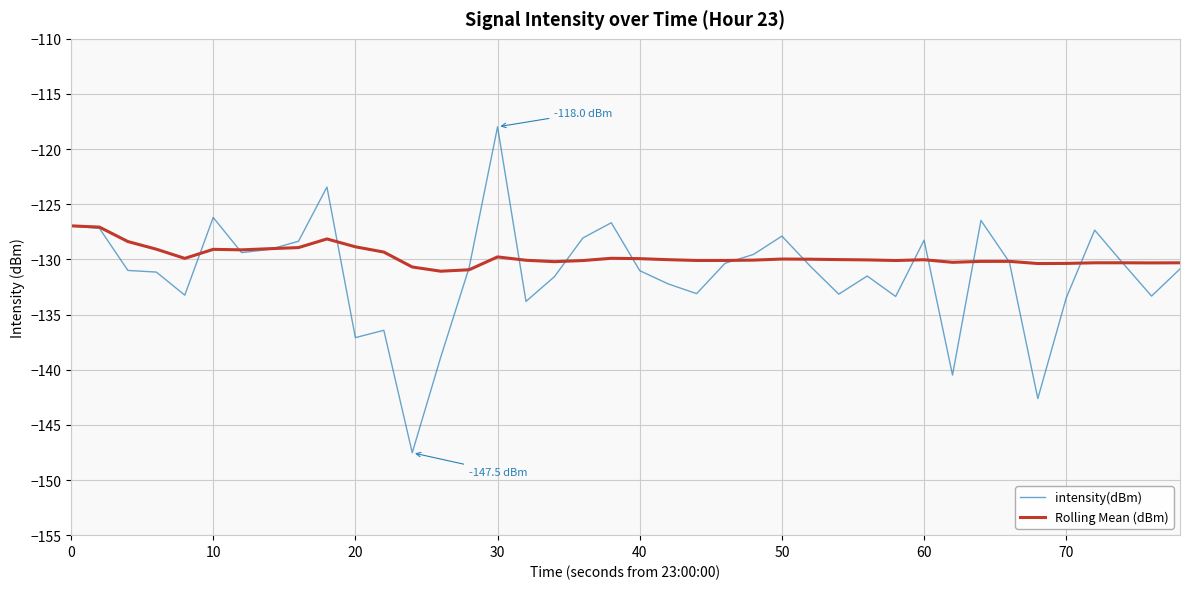

List the series in order of their overall mean, lowest first.

intensity(dBm), Rolling Mean (dBm)